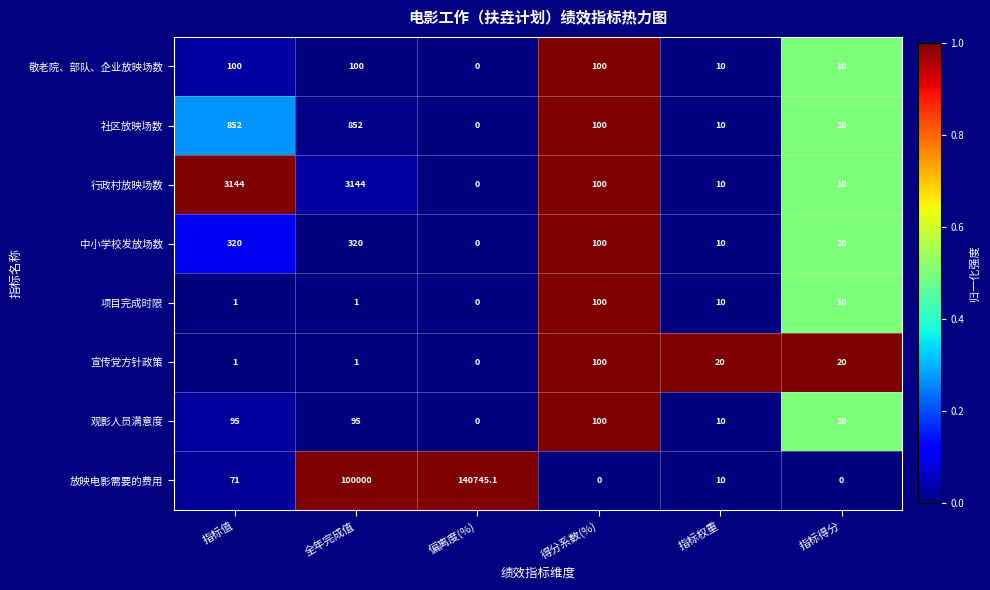

At which label does 社区放映场数 reach its minimum?

偏离度(%)